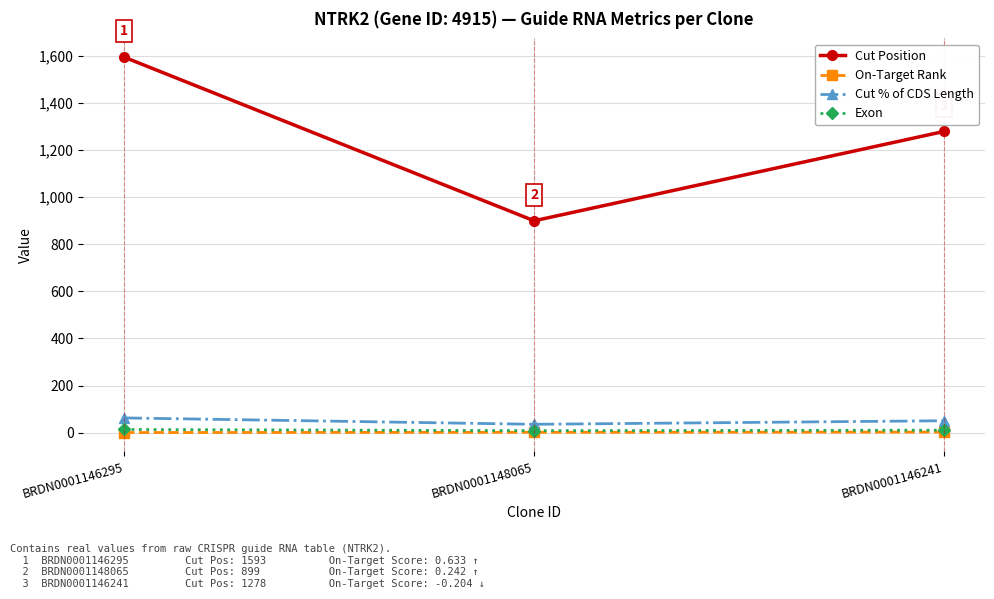

Which series has the largest range (max minus min)?

Cut Position